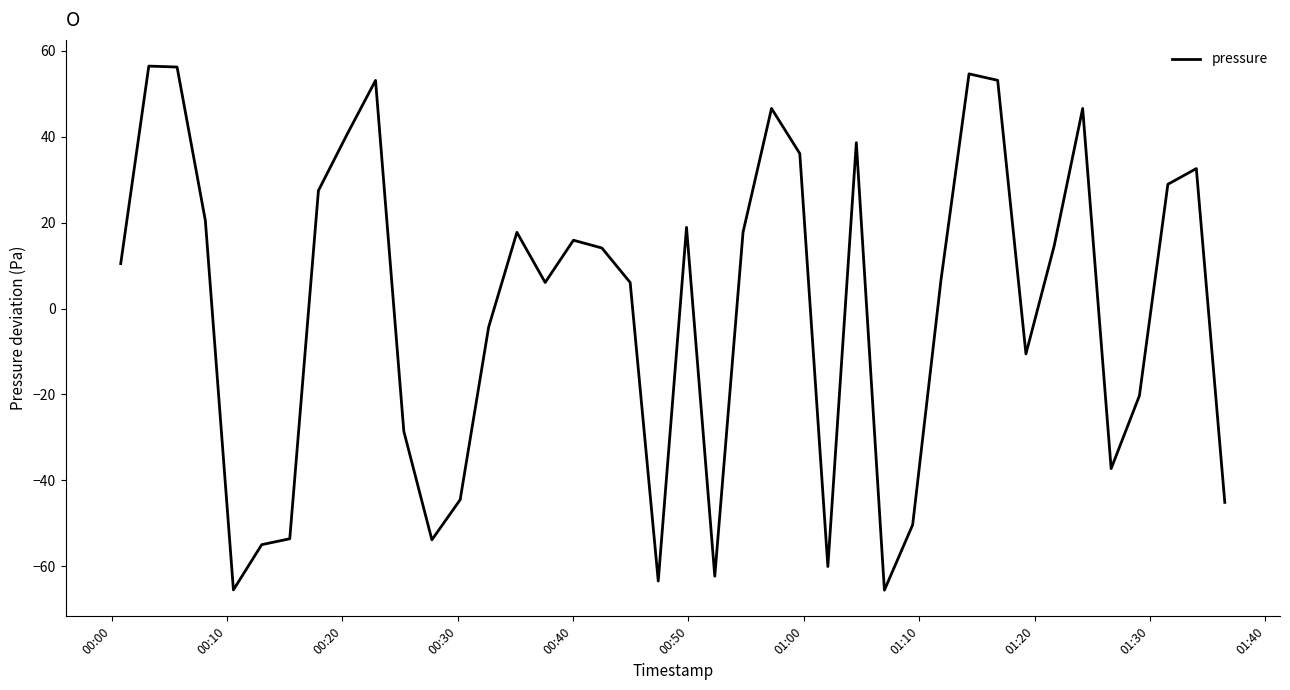

What is the minimum value shown in the chart?

-65.6